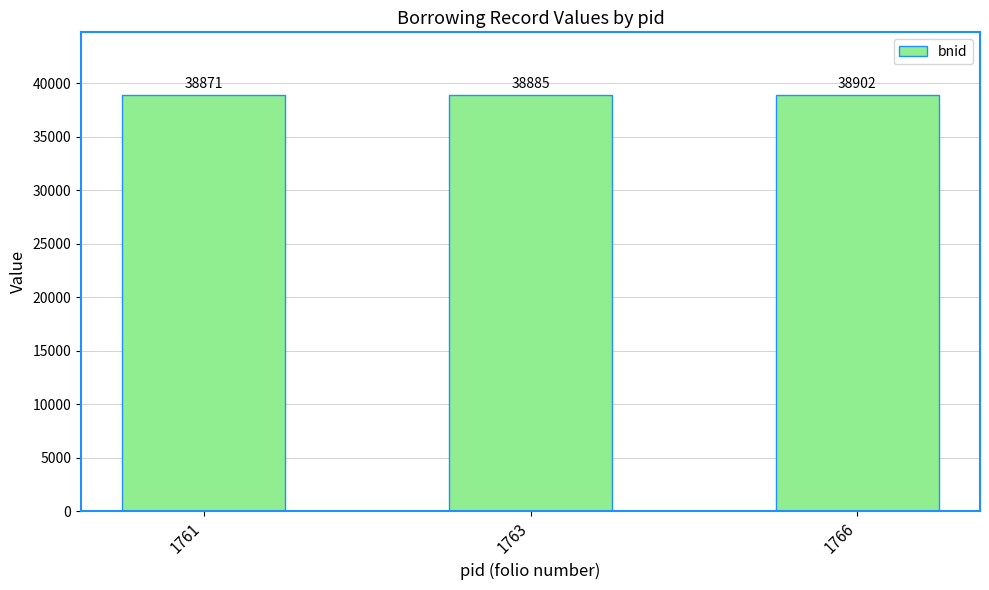

What is the ratio of the value at 1763 to the value at 1766?

1.0